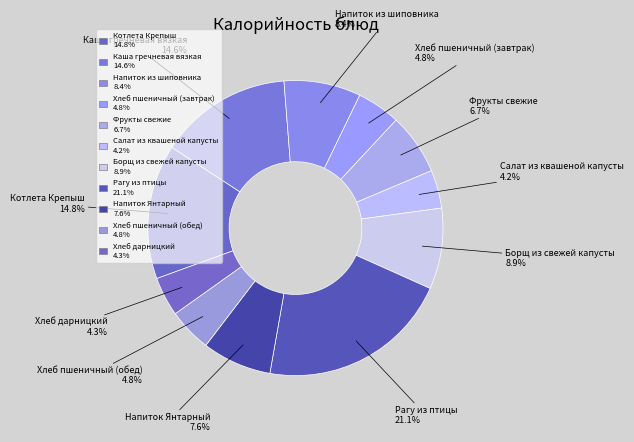

The Фрукты свежие slice represents 7% of the pie. True or false?

True